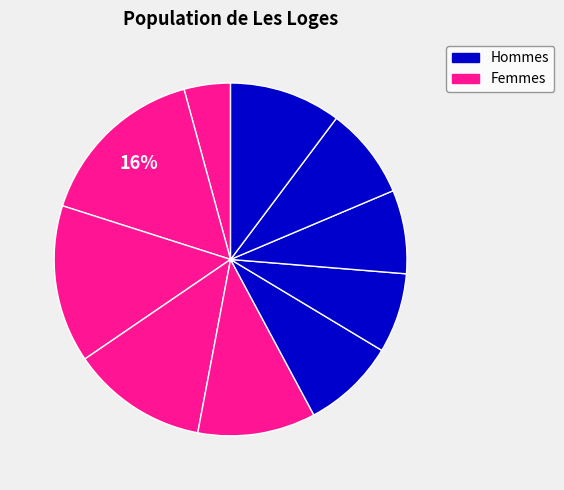

Which slice is the largest?

pct15